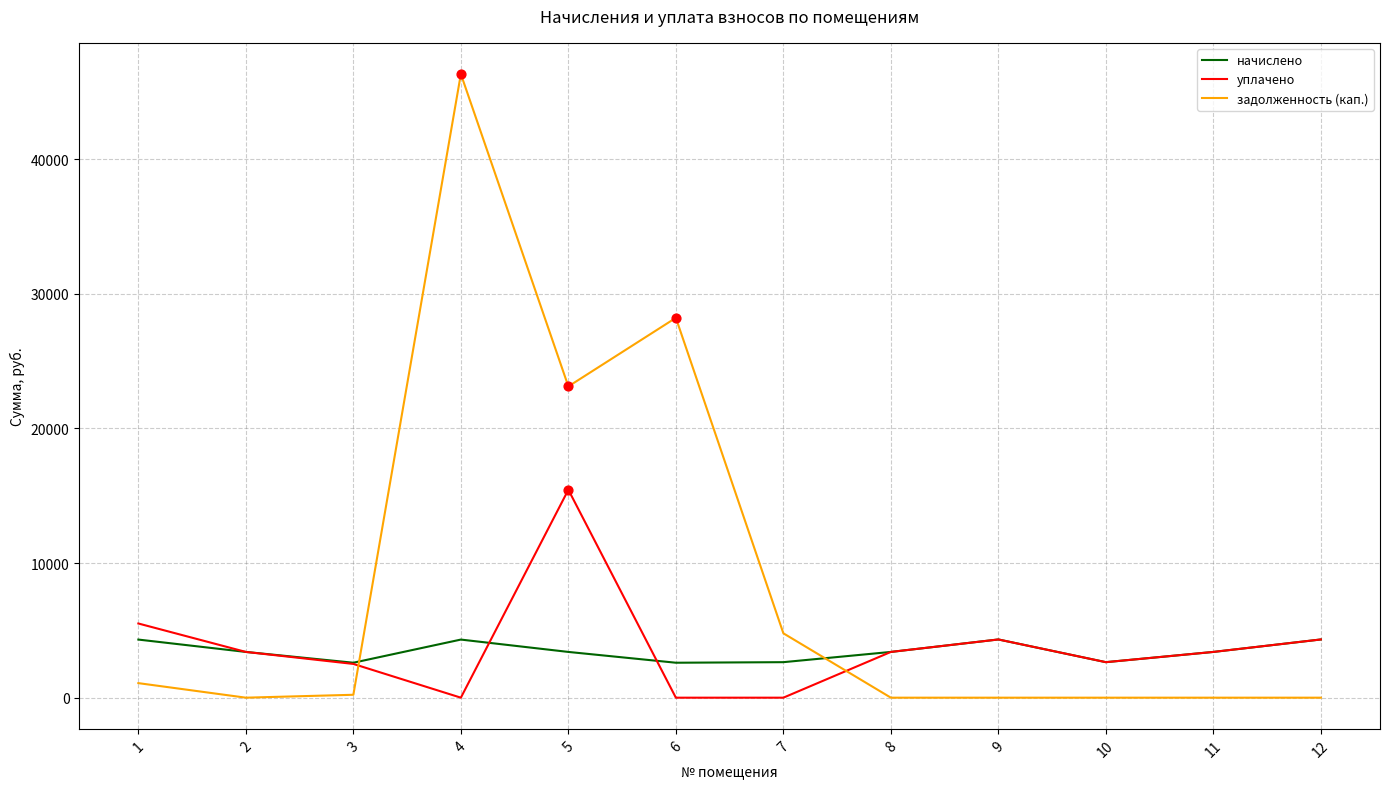

What are all the series names shown in the legend?

начислено, уплачено, задолженность (кап.)